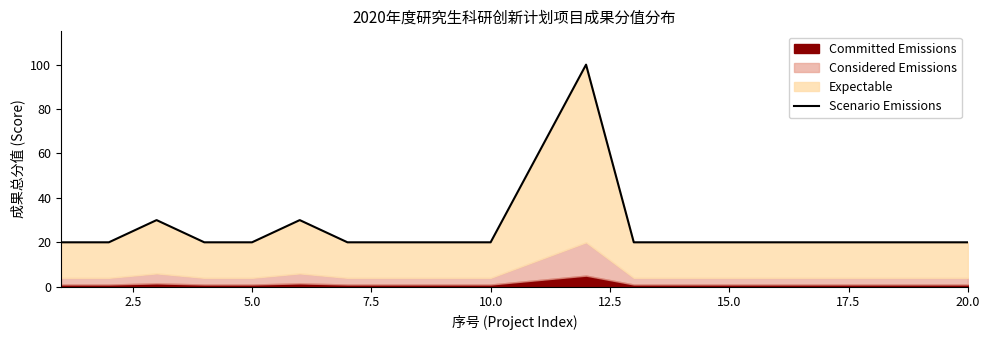

How many interior local peaks (higher than both neighbors) does the data have?

3